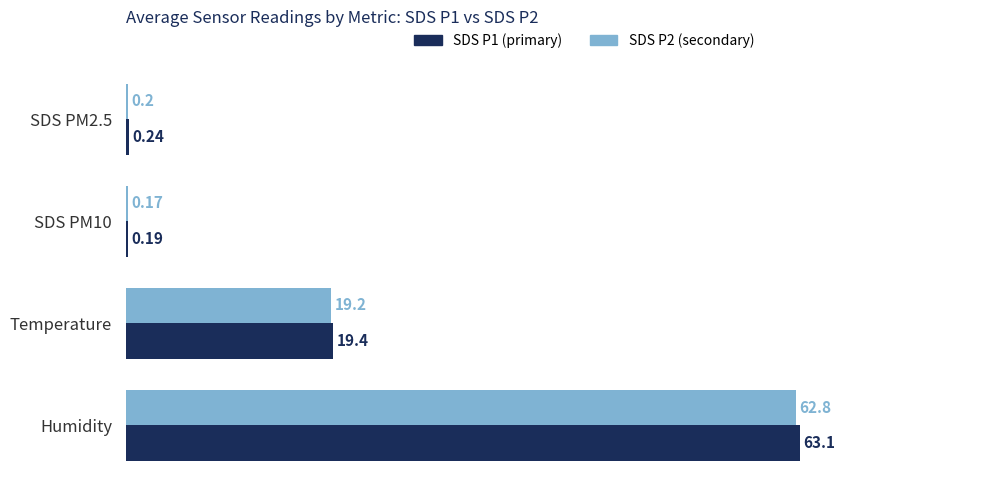

Between Temperature and Humidity, which series saw the biggest shift?

SDS P1 (primary)